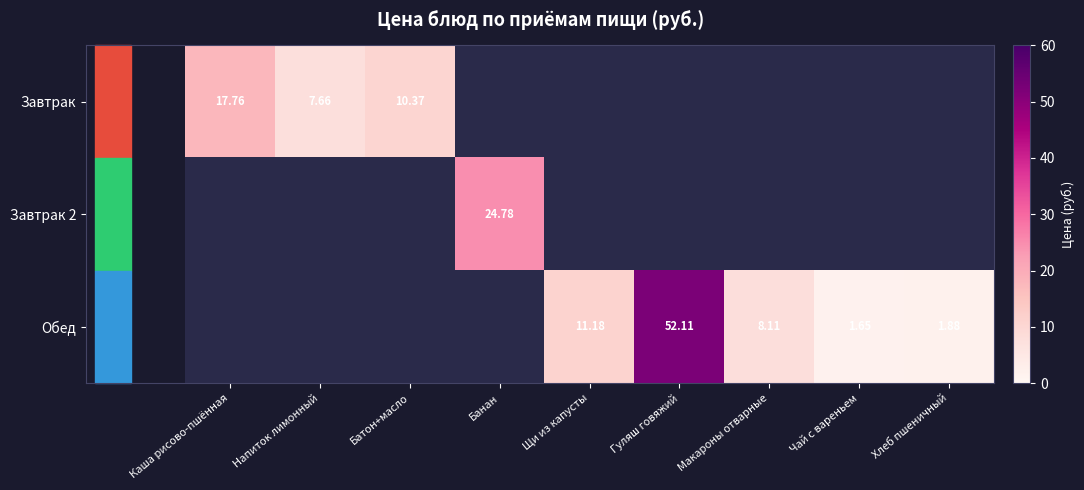

At how many categories does at least one series exceed 5?

7